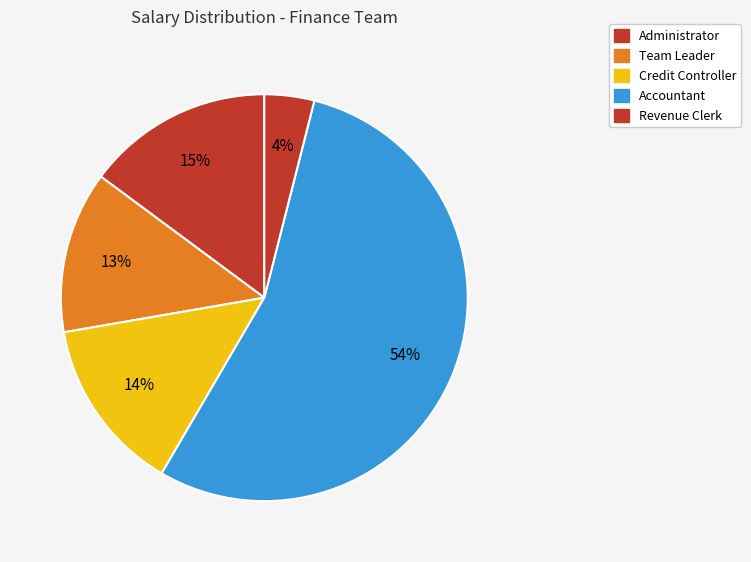

How many segments does this pie chart have?

5